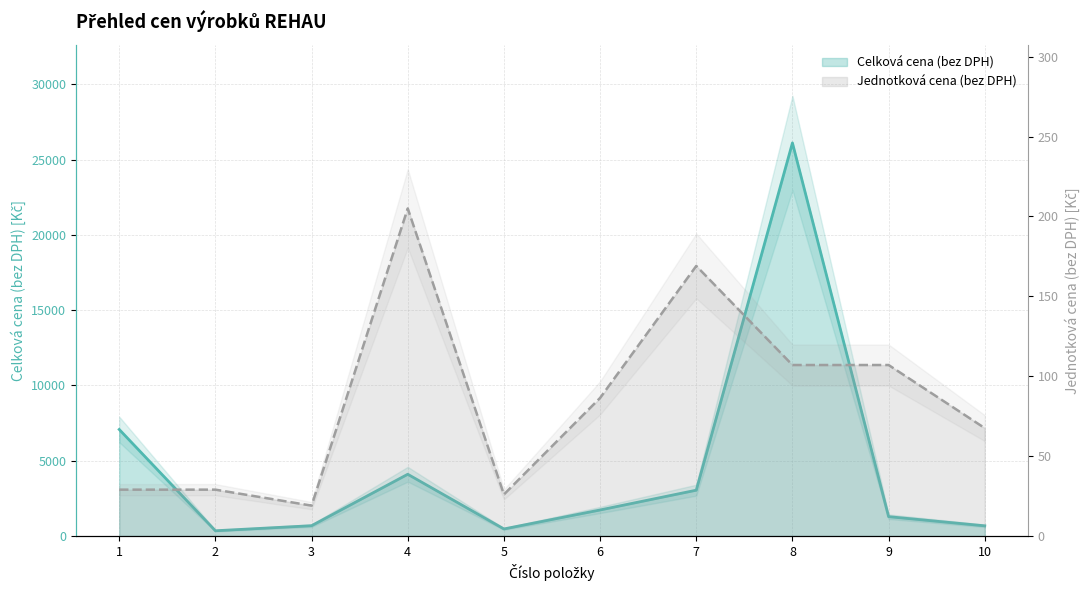

Is the value of Jednotková cena (bez DPH) at 8 greater than the value of Celková cena (bez DPH) at 3?

No